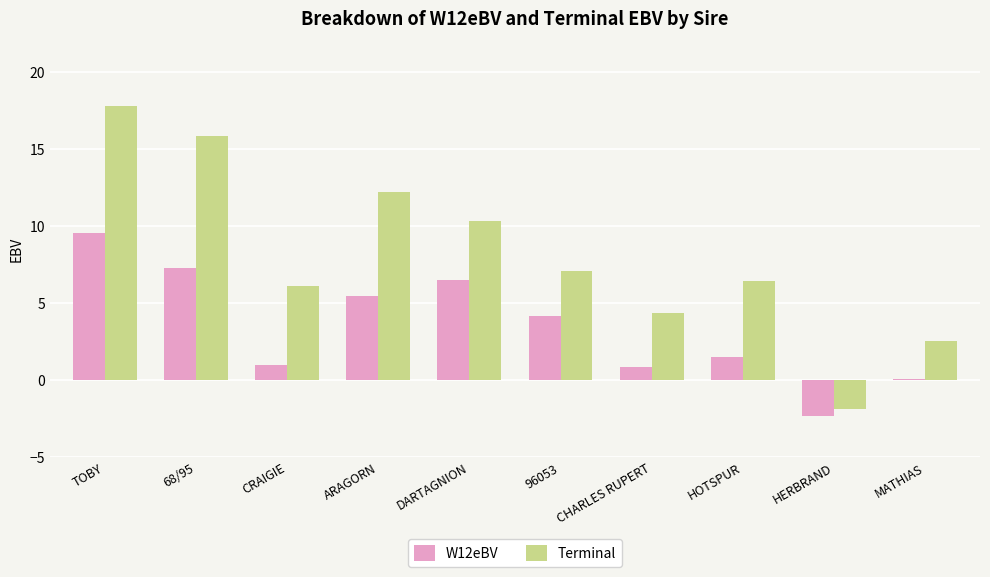

What value does the W12eBV series have at HERBRAND?

-2.3